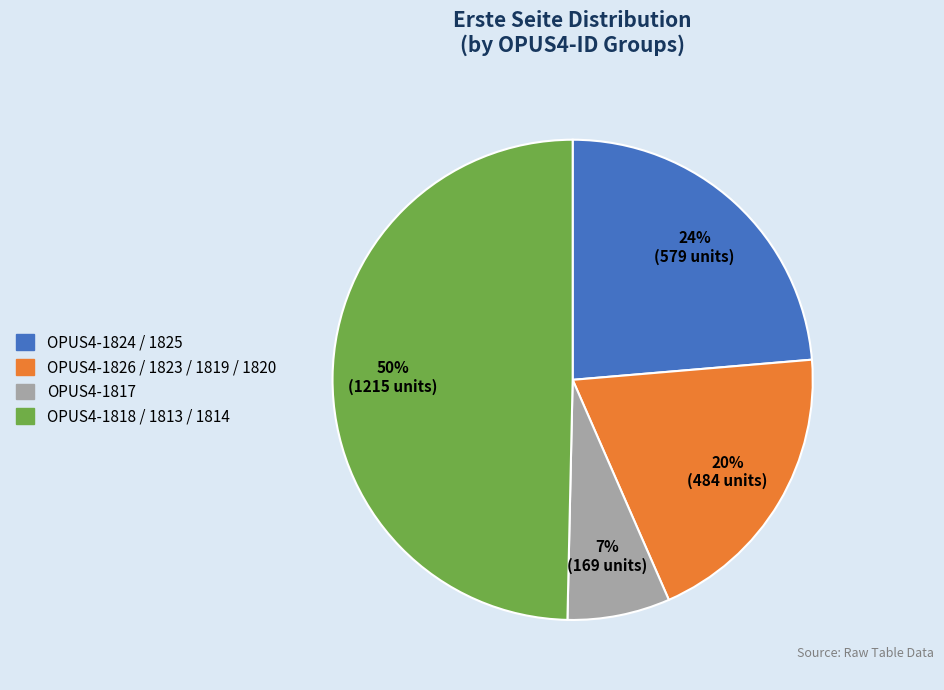

To the nearest percent, what is the difference between the largest and smallest slice percentages?

43%